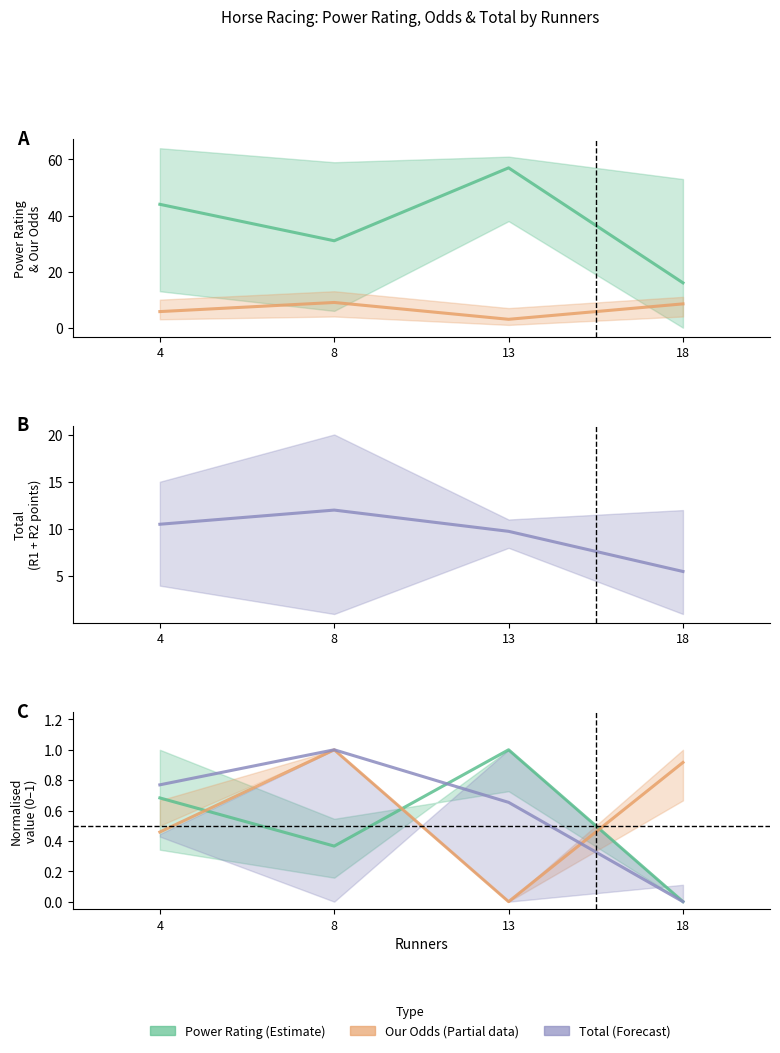

How many lines are shown in the chart?

6